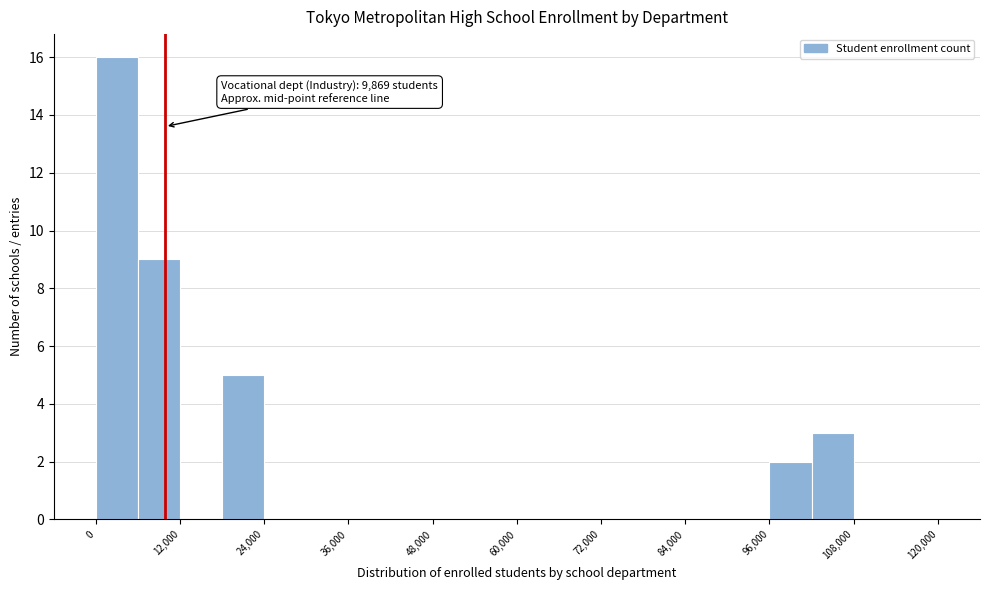

Read against the x-axis, roughly where is the centre of the tallest bar?

4000